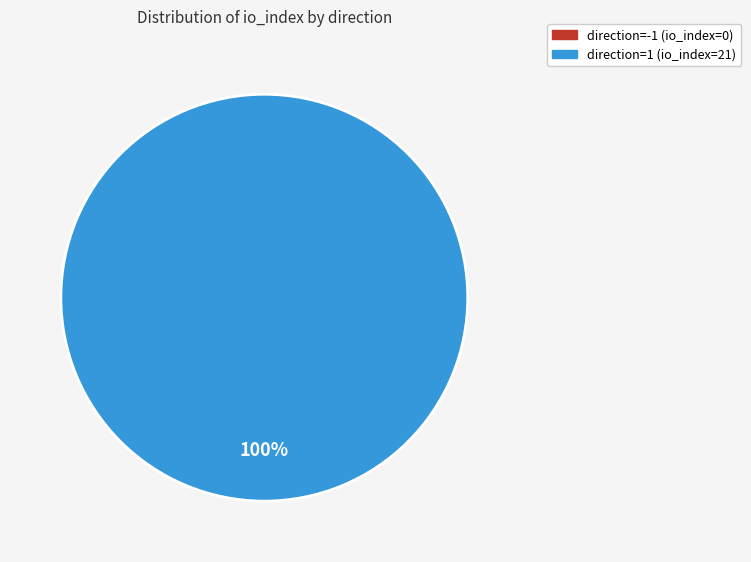

Which category has the biggest portion of the pie?

direction=1 (io_index=21)